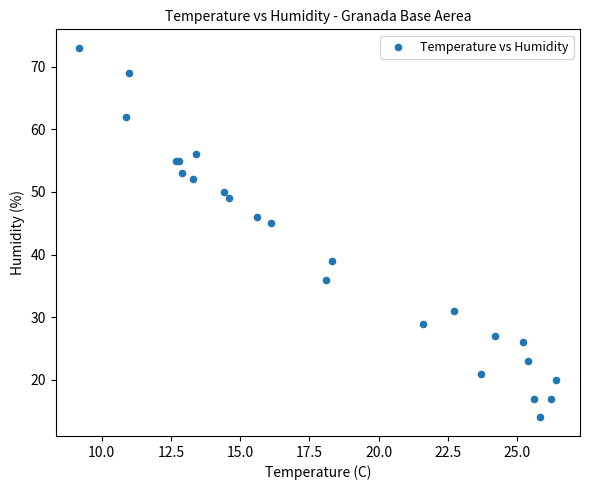

What Y value in the scatter plot is closest to 43?

45